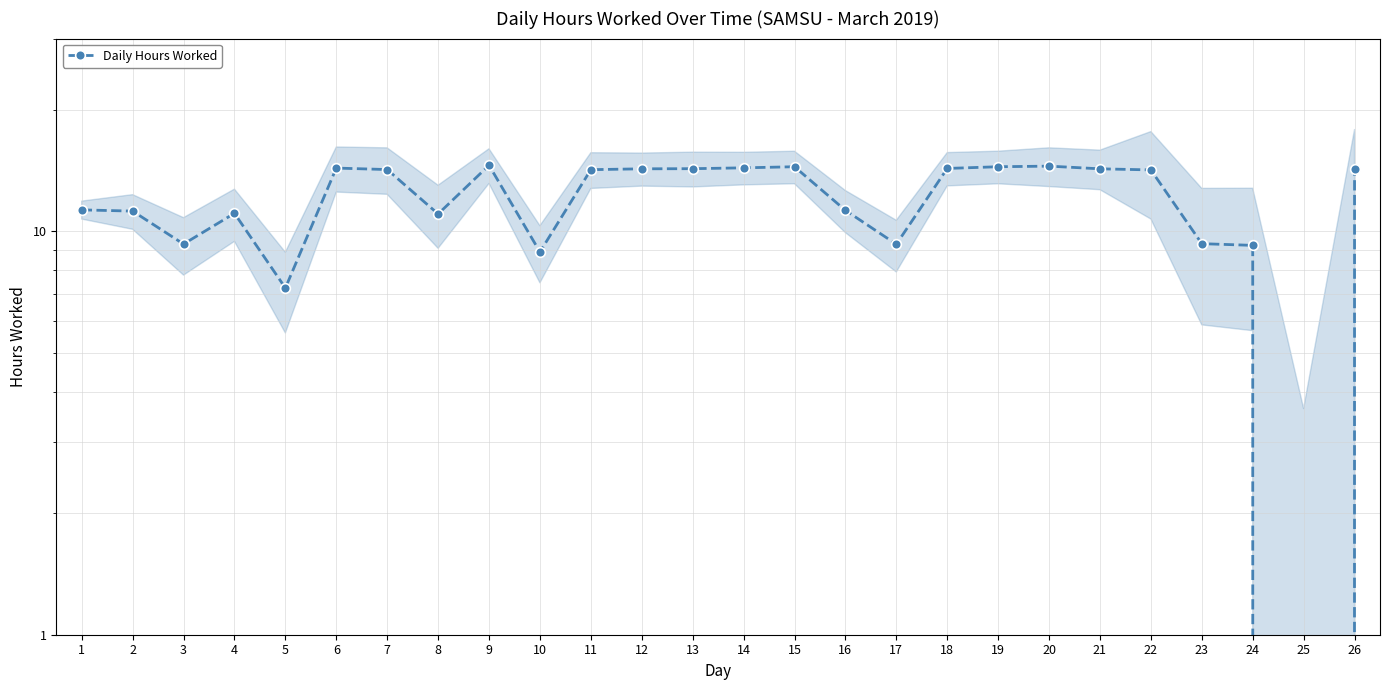

What is the average value?

11.9